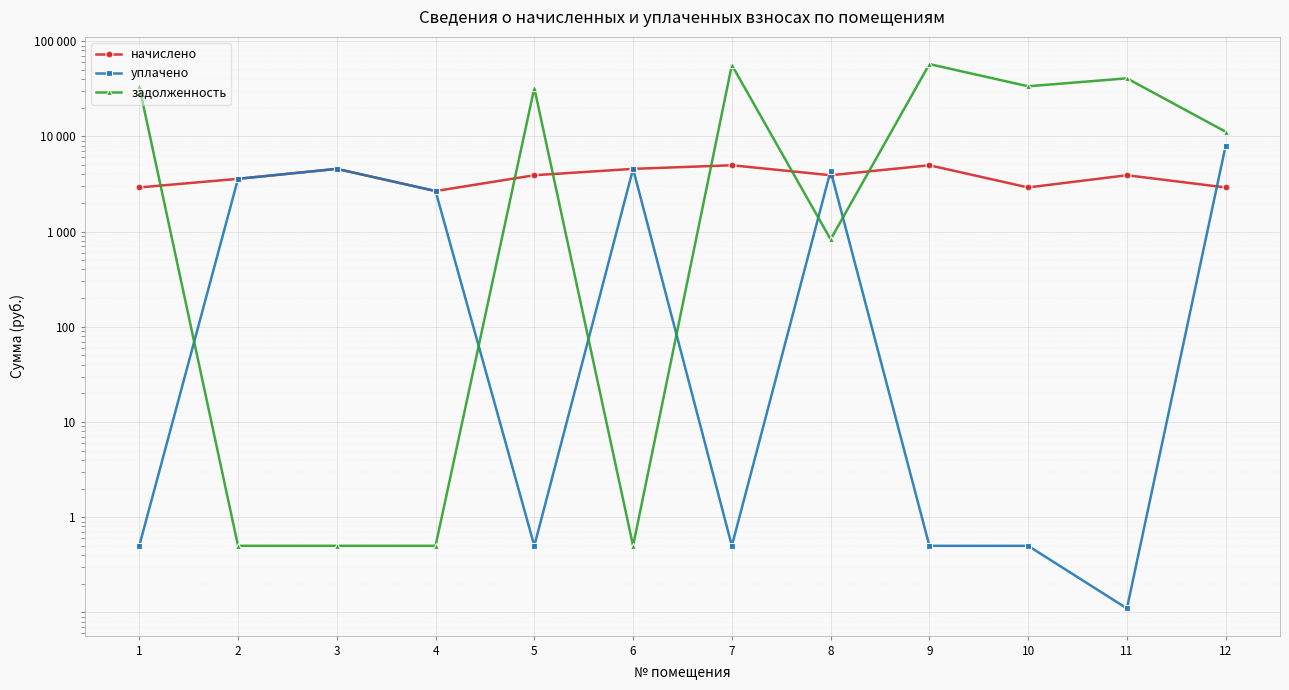

What is the total value across all series at 8?

9075.8